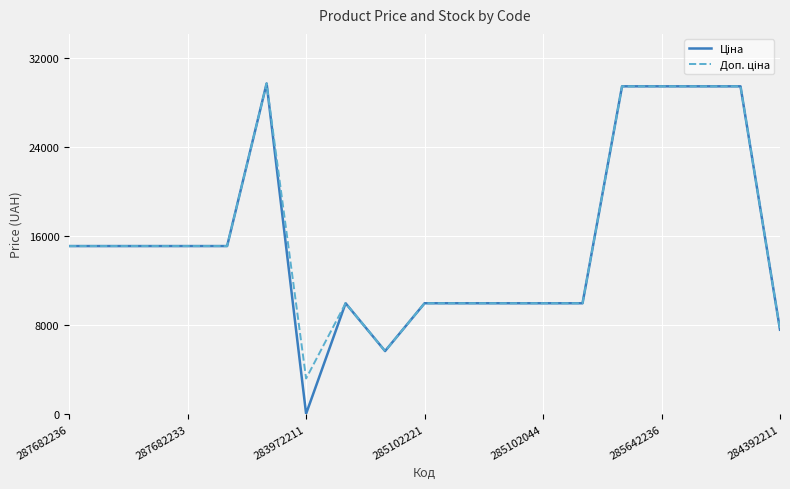

How many lines are shown in the chart?

2